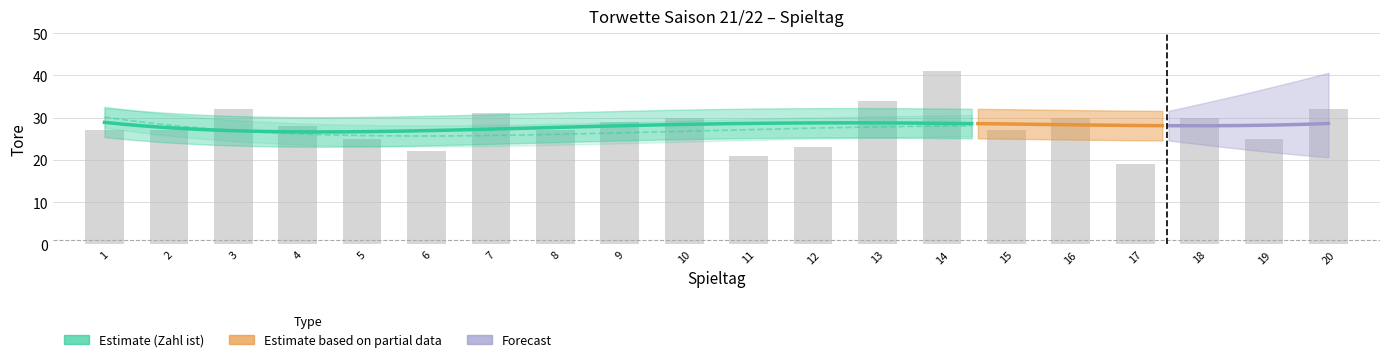

What is the difference between the maximum and minimum values?

22